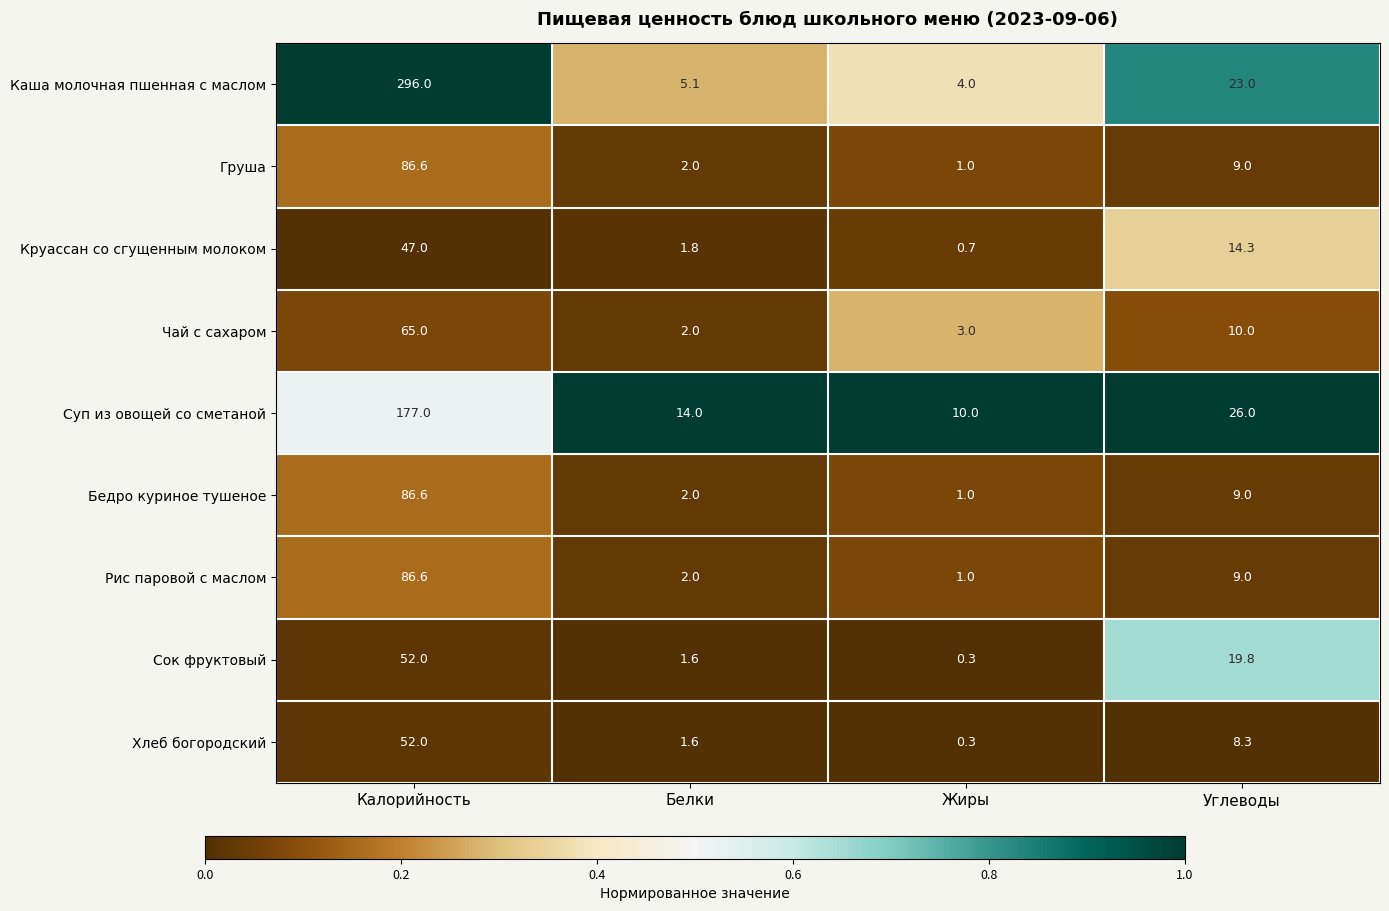

What is the minimum value for Хлеб богородский?

0.3